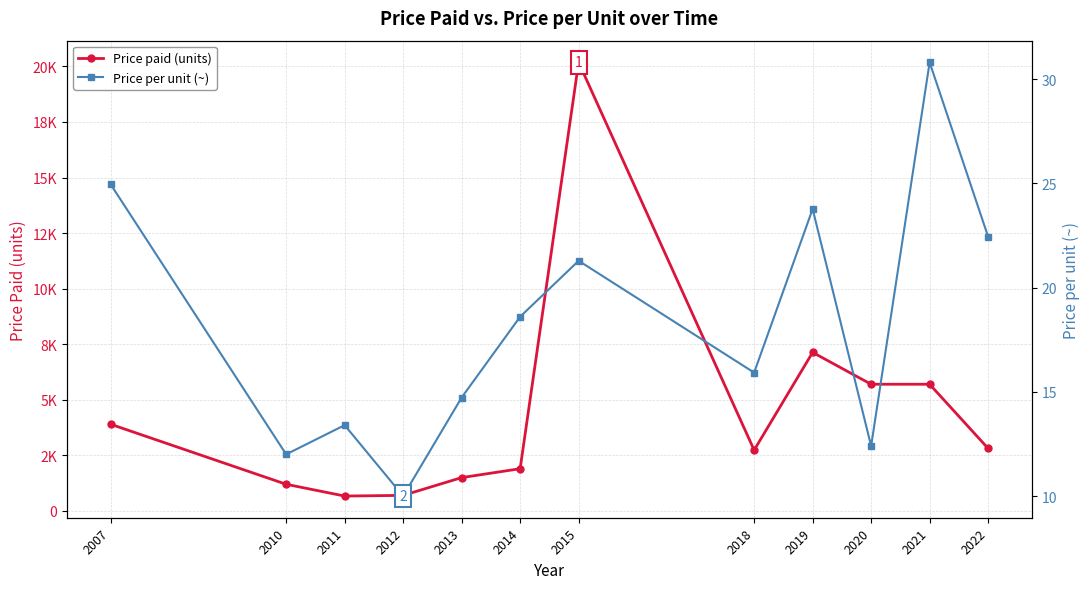

How many lines are shown in the chart?

2